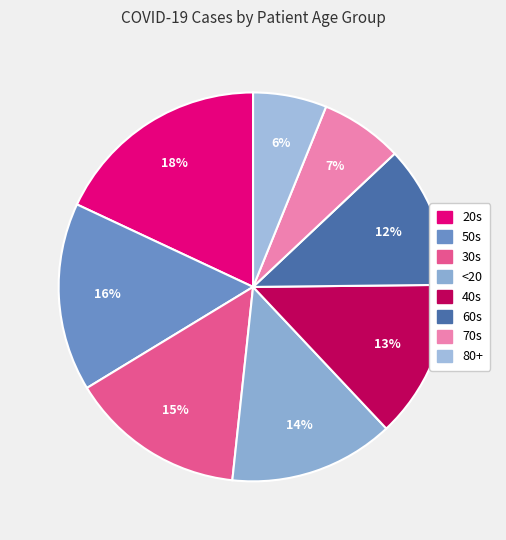

To the nearest percent, what is the difference between the largest and smallest slice percentages?

12%